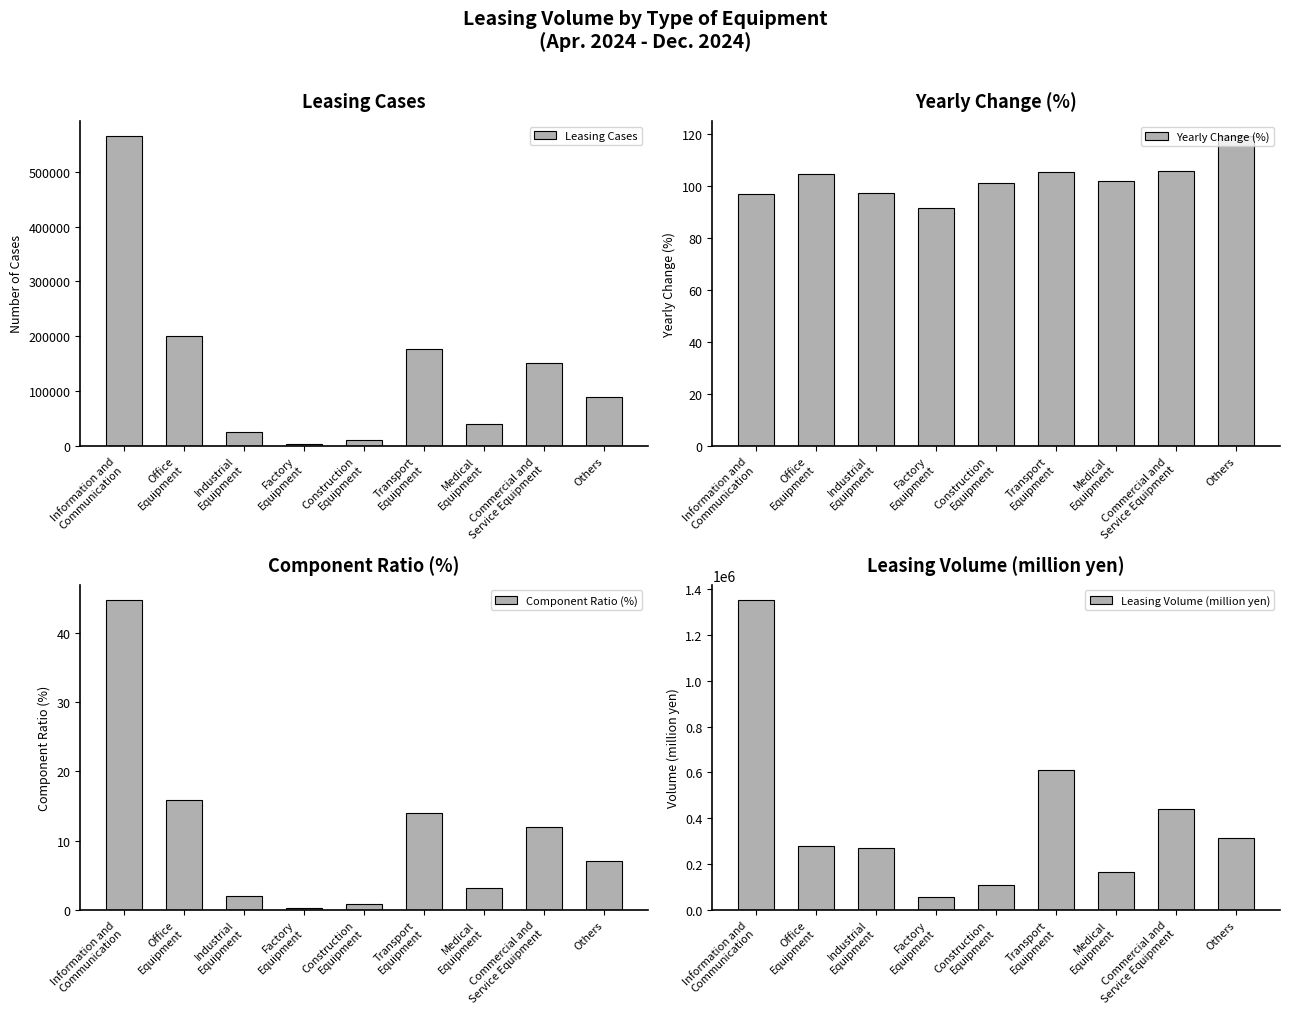

Is the value of Leasing Volume (million yen) at Industrial
Equipment greater than the value of Leasing Cases at Commercial and
Service Equipment?

Yes